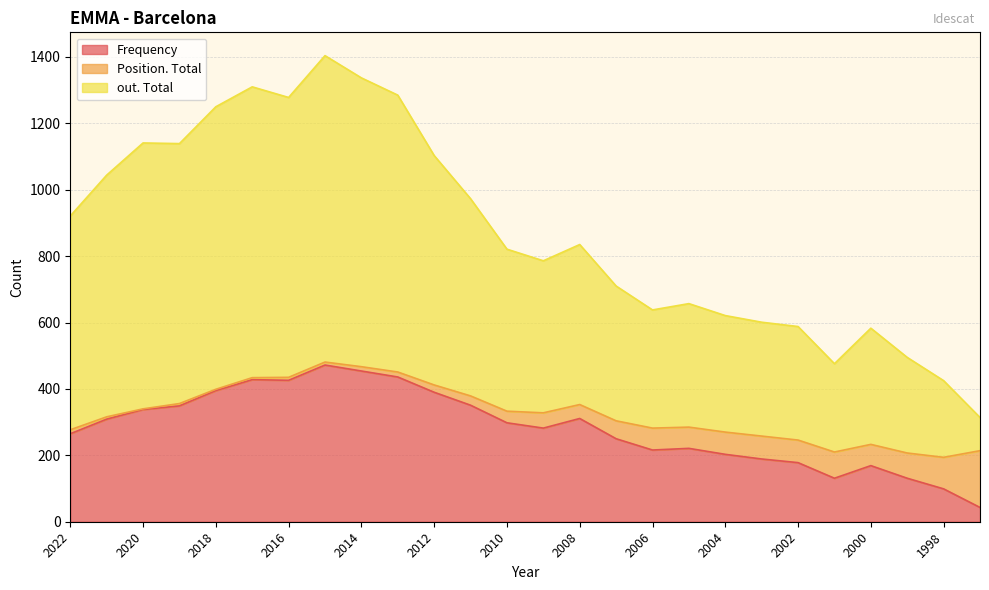

What is the smallest value displayed?

43